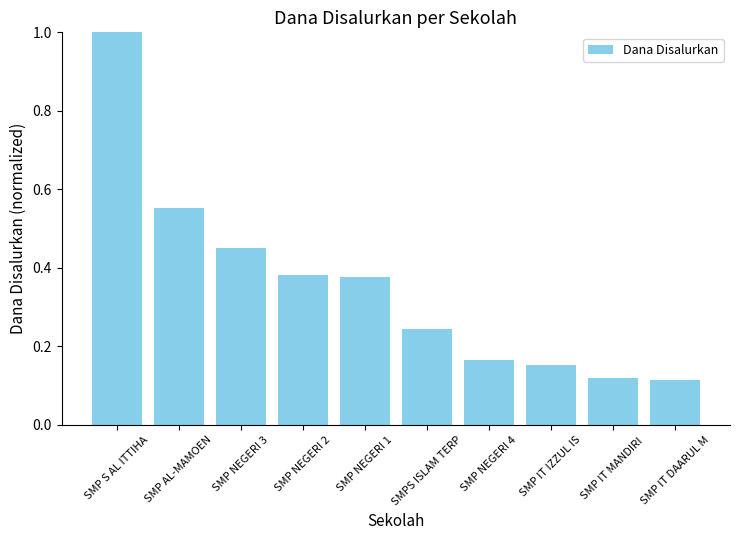

How many bars are there in total?

10